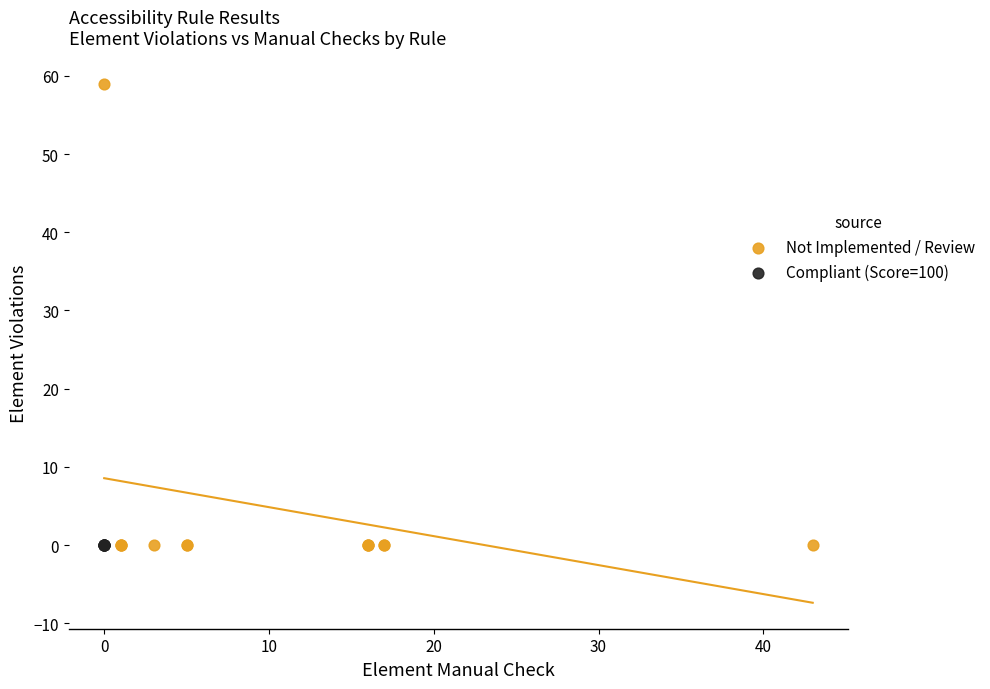

Which series reaches the maximum Y coordinate?

Not Implemented / Review